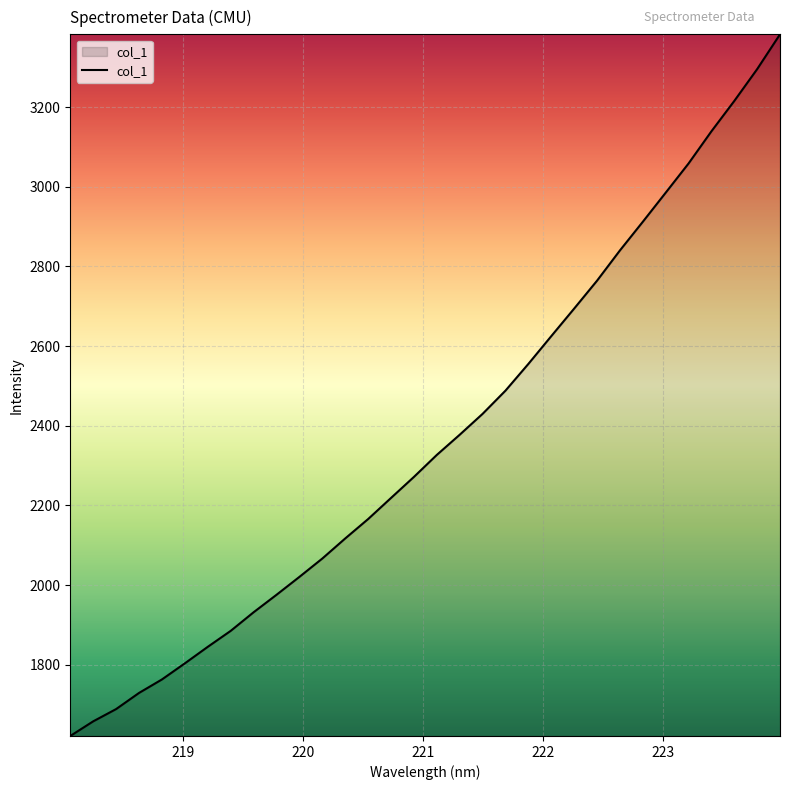

What is the difference between the maximum and minimum values?

1761.7